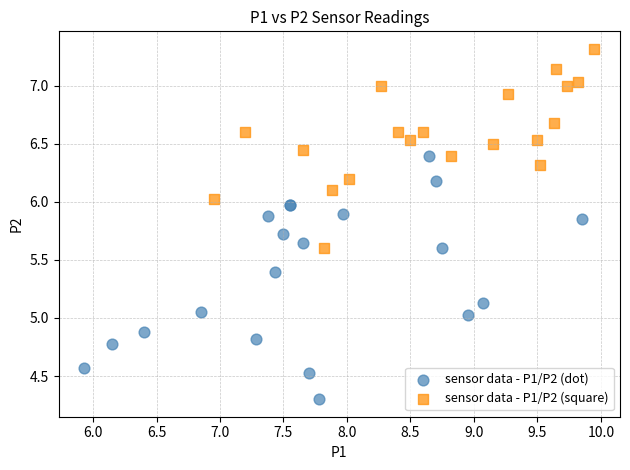

Which series has the widest spread of Y values?

sensor data - P1/P2 (dot)